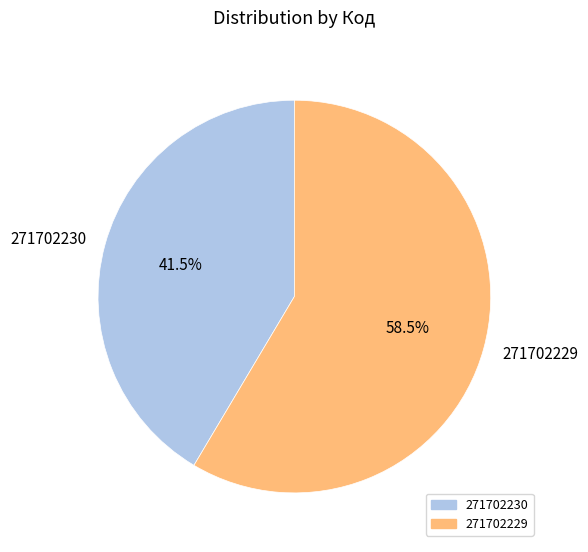

What is the majority slice?

271702229